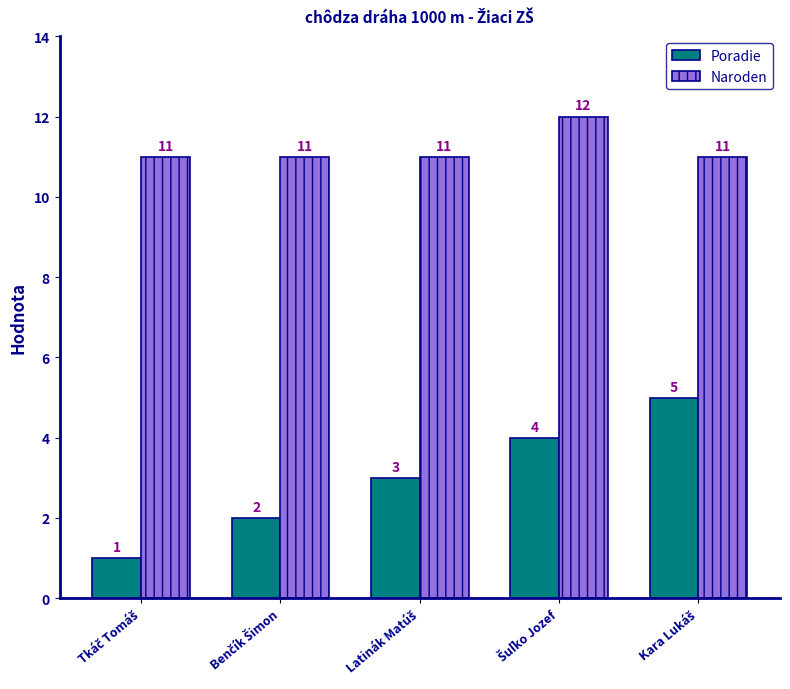

List the series in order of their overall mean, lowest first.

Poradie, Naroden